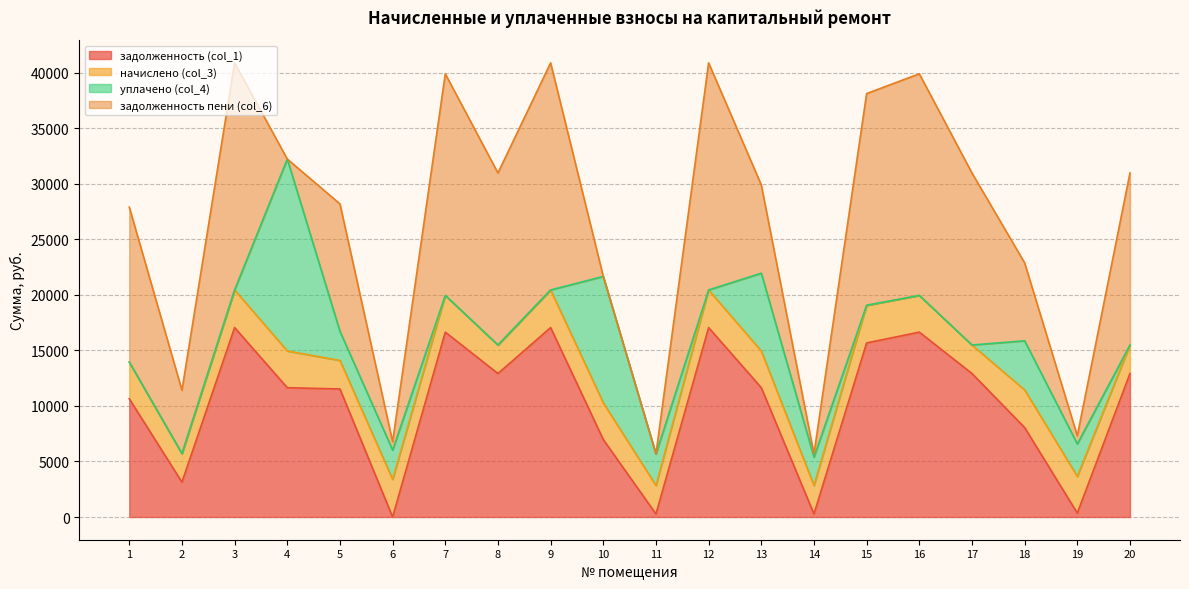

Reading right to left, what are all the values shown in this chart?

задолженность (col_1): 12917.0	349.7	8051.5	12917.0	16640.6	15670.4	271.1	11640.6	17051.5	271.3	6970.0	17051.5	12917.0	16640.6	0.0	11526.0	11640.6	17051.5	3138.3	10640.6
начислено (col_3): 2566.8	3306.8	3388.4	2566.8	3306.8	3388.4	2566.8	3306.8	3388.4	2566.8	3306.8	3388.4	2566.8	3306.8	3388.4	2566.8	3306.8	3388.4	2566.8	3306.8
уплачено (col_4): 0.0	2922.0	4424.0	0.0	0.0	0.0	2552.0	7000.0	0.0	2836.9	11377.0	0.0	0.0	0.0	2634.0	2619.0	17274.5	0.0	0.0	0.0
задолженность пени (col_6): 15483.8	734.5	7015.9	15483.8	19947.4	19058.8	285.9	7947.4	20439.9	1.2	0.0	20439.9	15483.8	19947.4	754.4	11473.8	0.0	20439.9	5705.1	13947.4